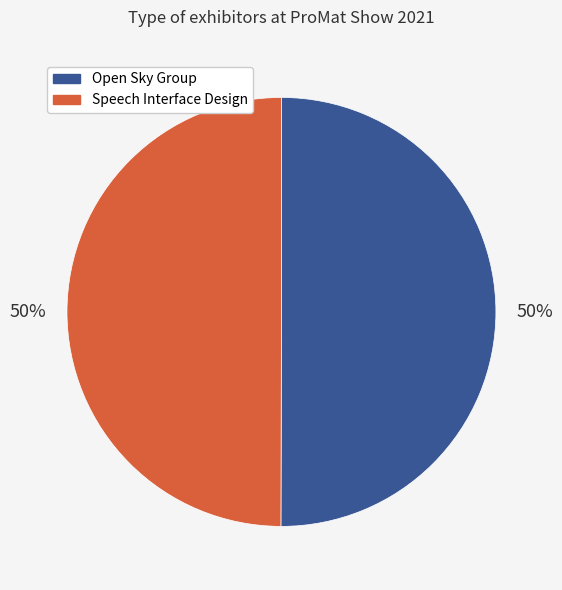

How many segments does this pie chart have?

2